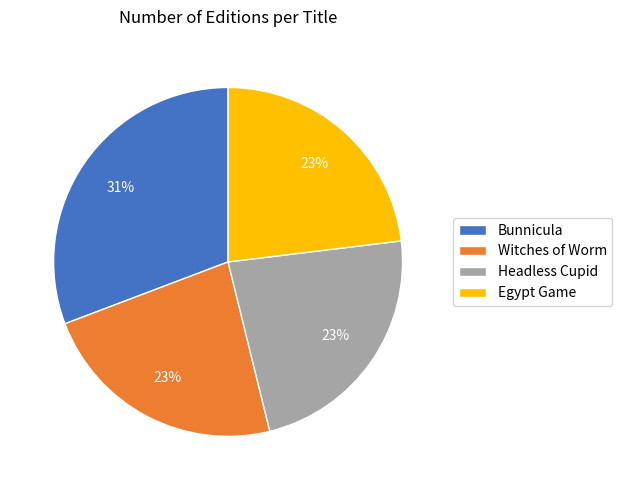

Is Witches of Worm the majority of the pie?

No